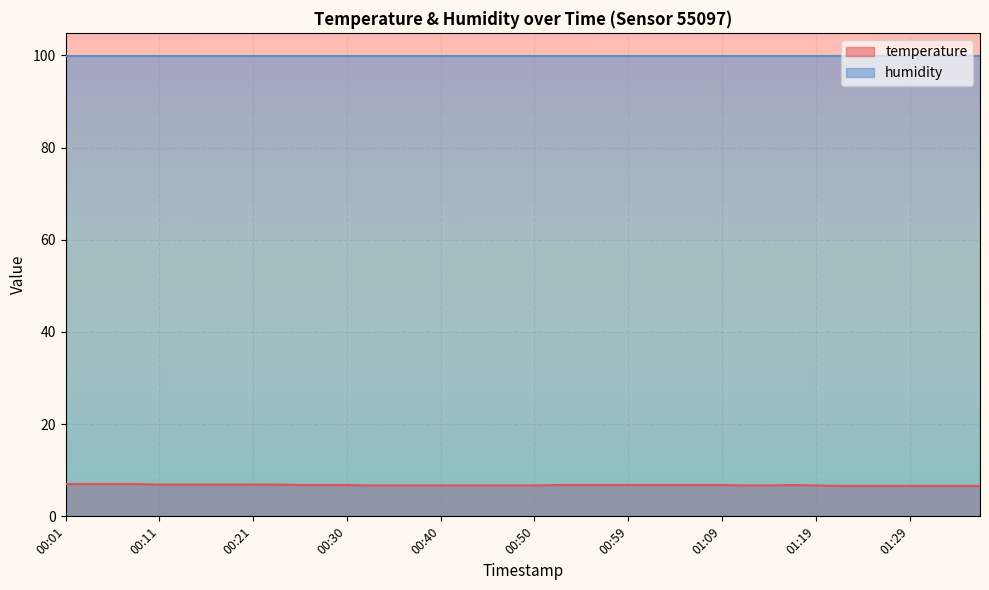

How many lines are shown in the chart?

2